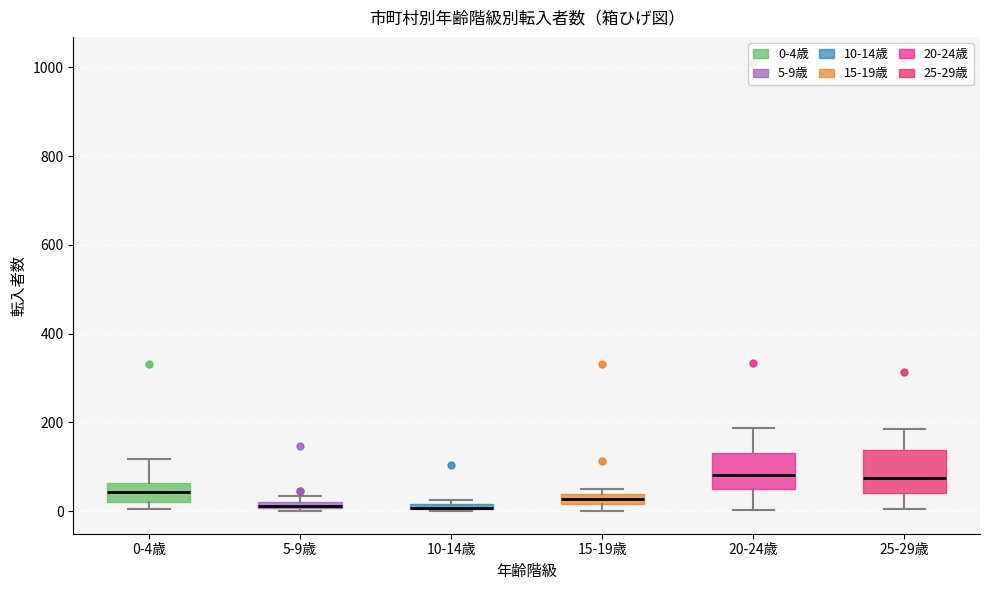

Where does the upper whisker of the box for 0-4歳 end on the y-axis? The values are not printed on the chart, so give them approximately, as read against the axis.

120